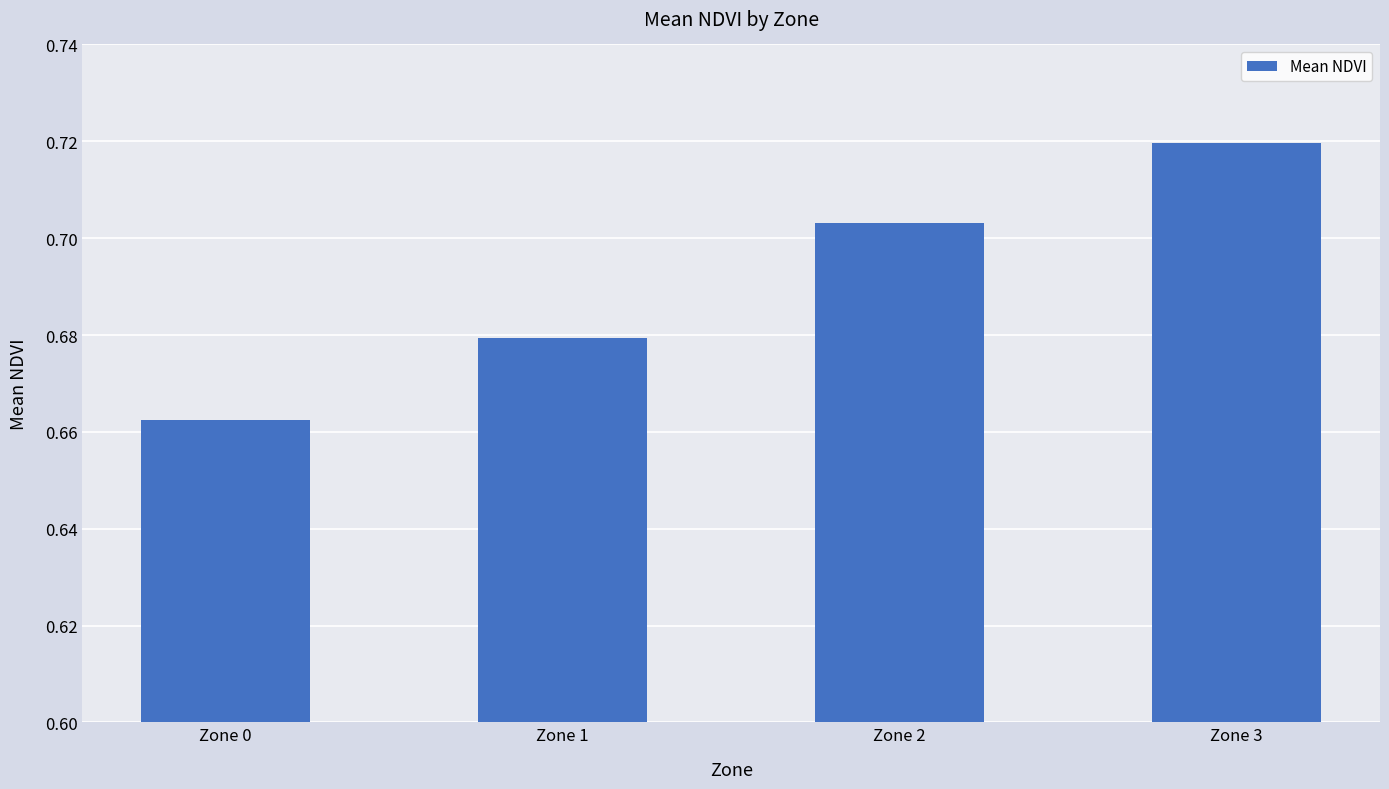

List the labels in order of value, smallest first.

Zone 0, Zone 1, Zone 2, Zone 3